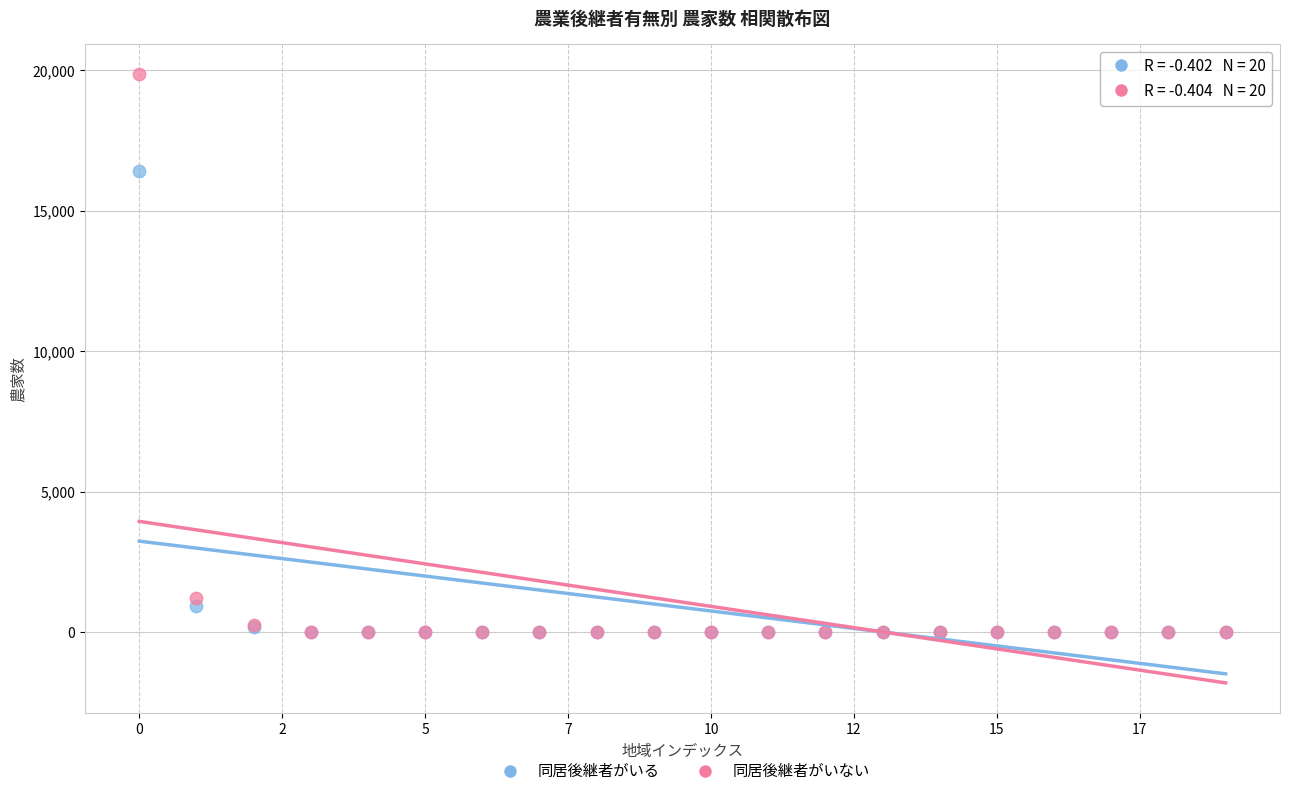

In the 同居後継者がいる series, what Y value is closest to 8199?

942